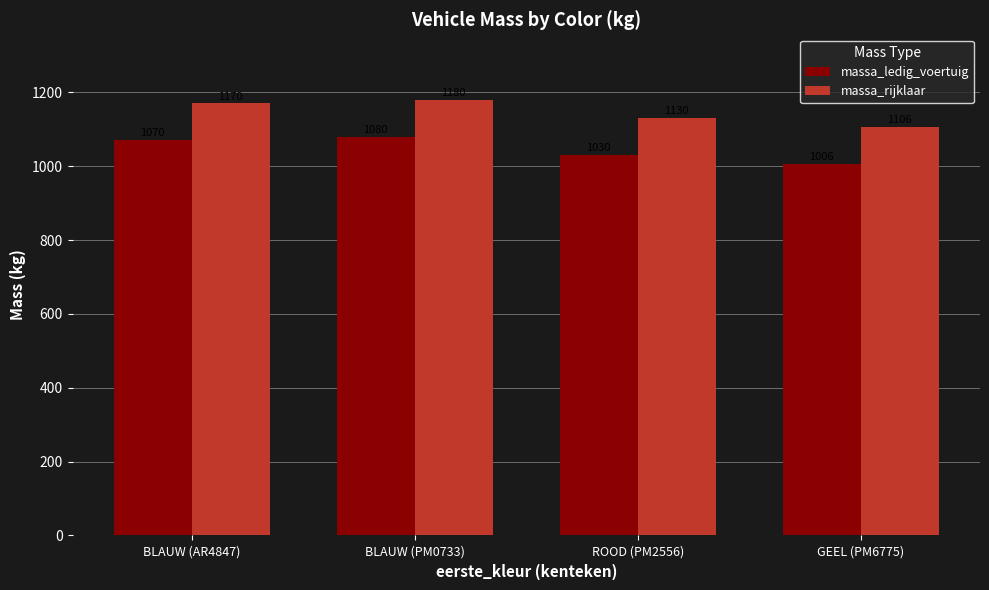

What is the difference between the second highest and minimum values in the massa_rijklaar series?

64